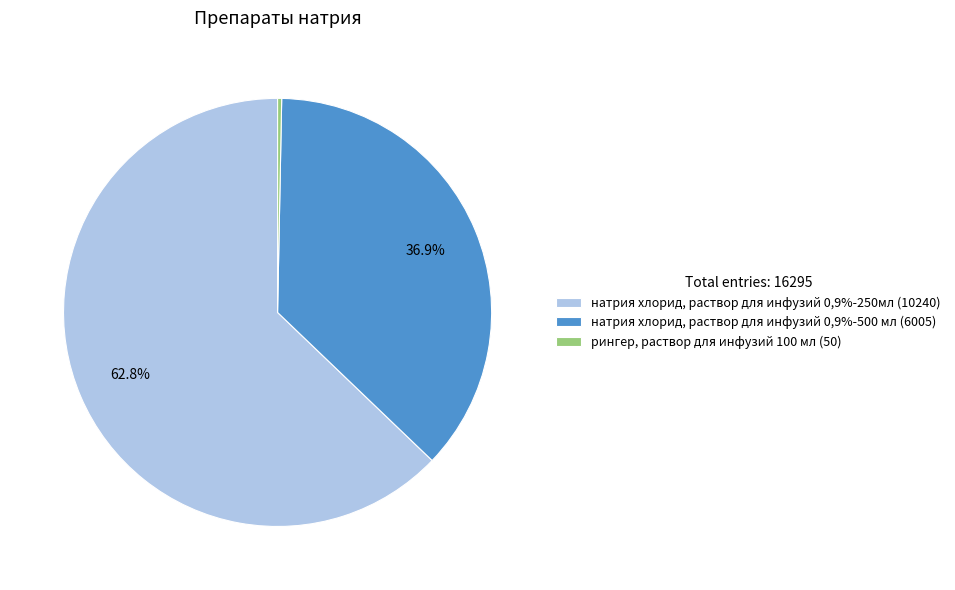

To the nearest percent, what portion does натрия хлорид, раствор для инфузий 0,9%-250мл represent?

63%